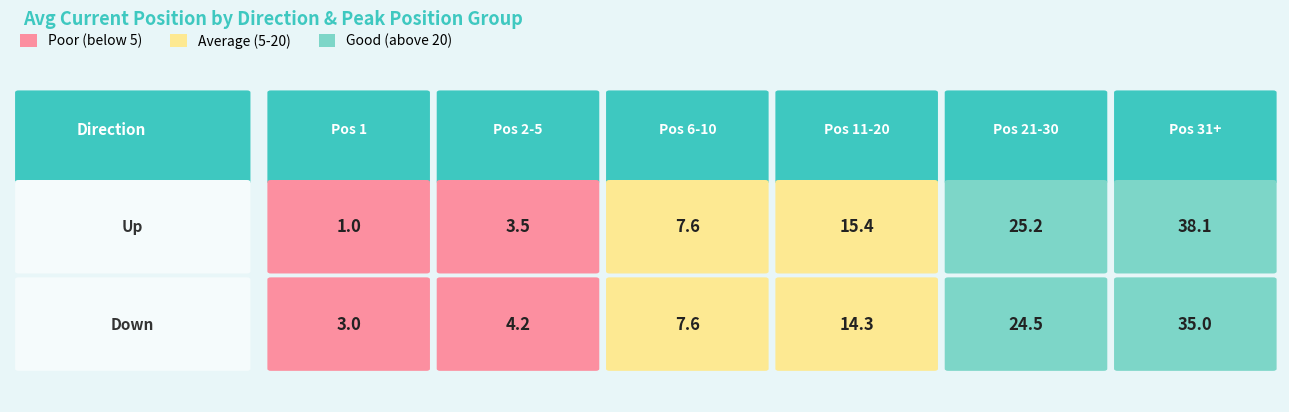

Which series has the largest total across all categories?

up